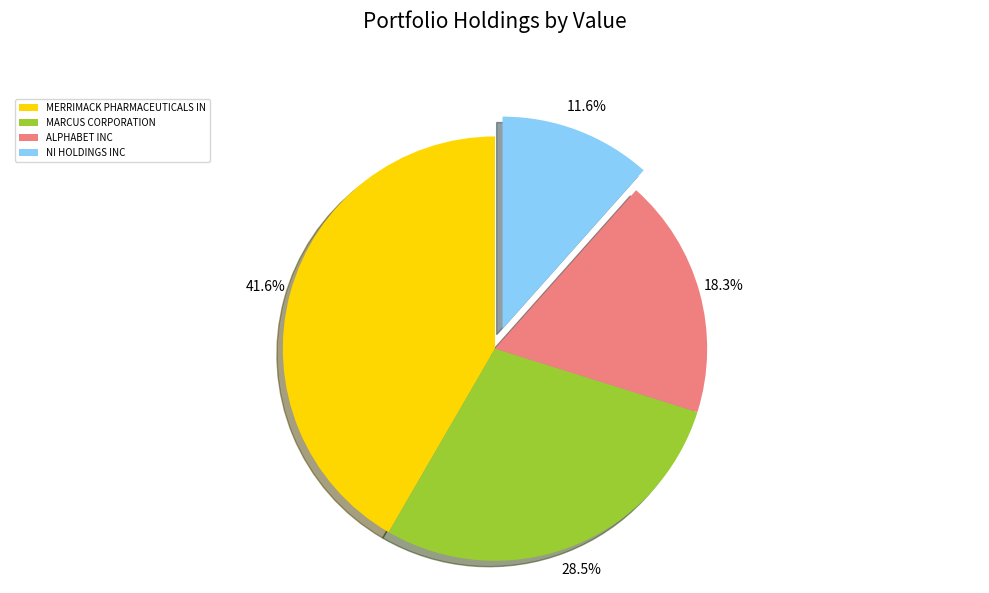

The NI HOLDINGS INC slice represents 3% of the pie. True or false?

False